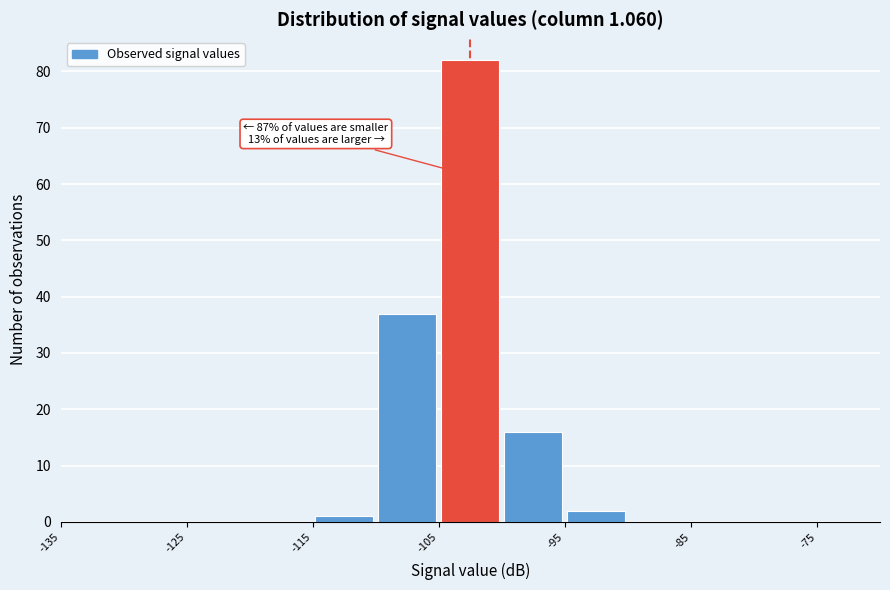

Which range on the x-axis has the tallest bar?

-105 to -100